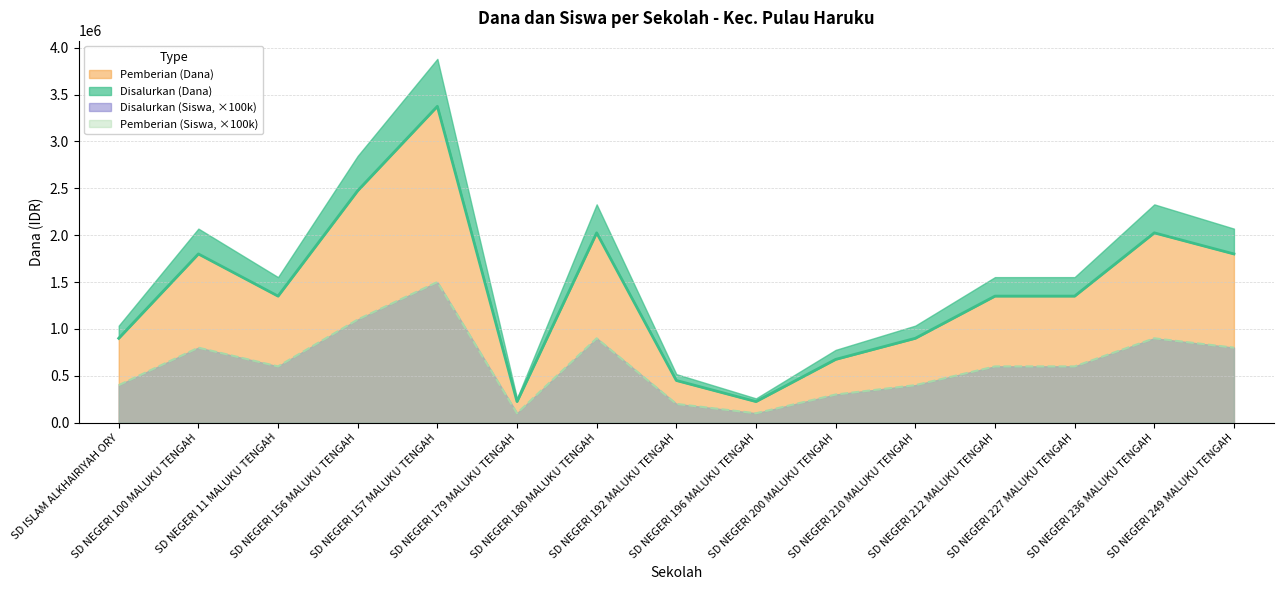

Which label corresponds to the smallest value in the chart?

SD NEGERI 179 MALUKU TENGAH